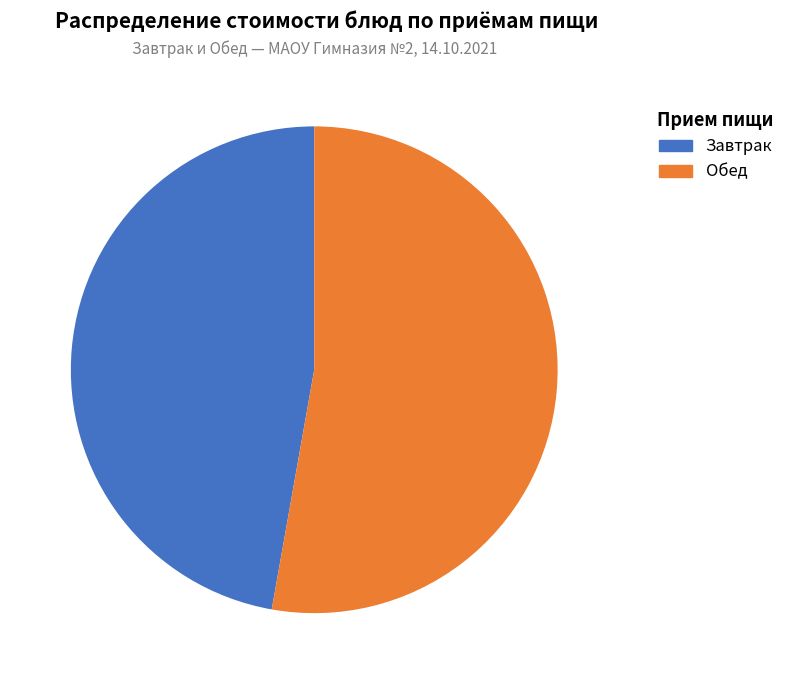

Is there a majority slice in this chart?

Yes